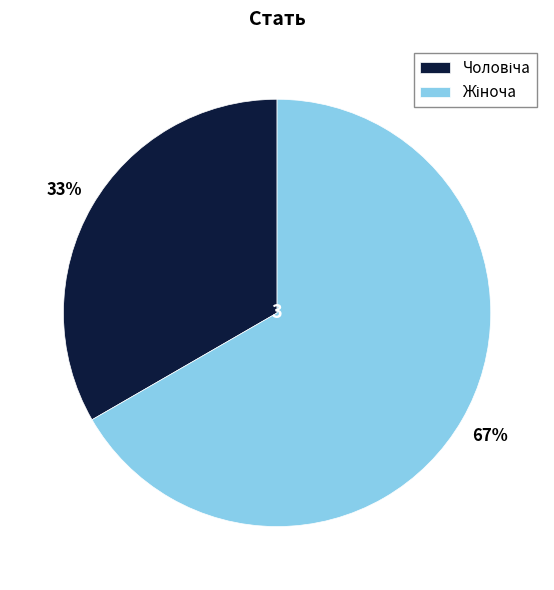

To the nearest percent, what is the average slice percentage?

50%